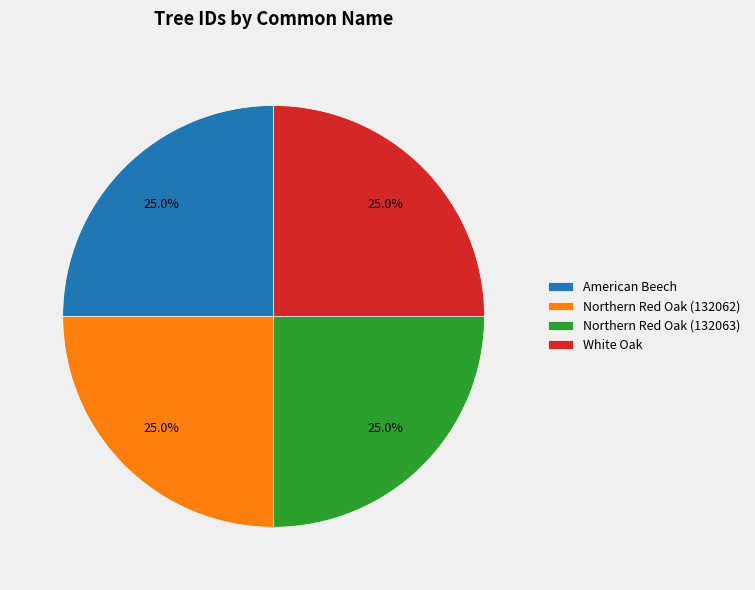

Approximately how many times larger is the value at White Oak compared to Northern Red Oak (132063)?

1.0